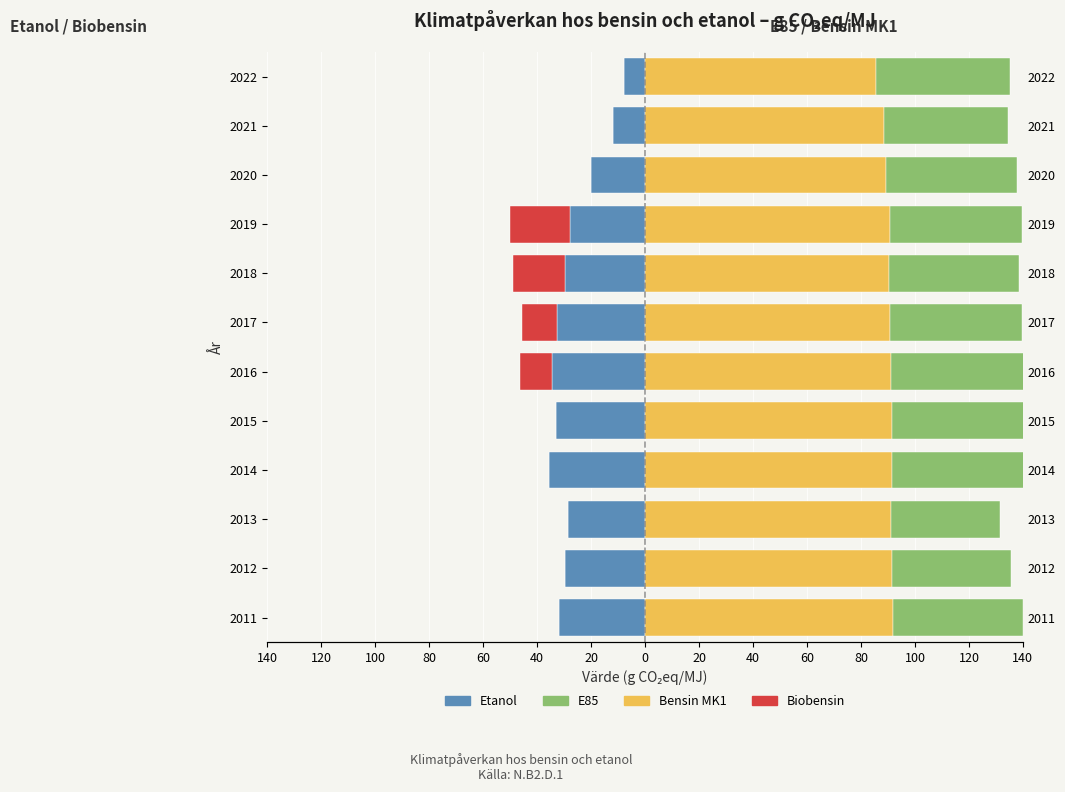

At 2018, list the series in order from largest to smallest.

Bensin MK1, E85, Biobensin, Etanol